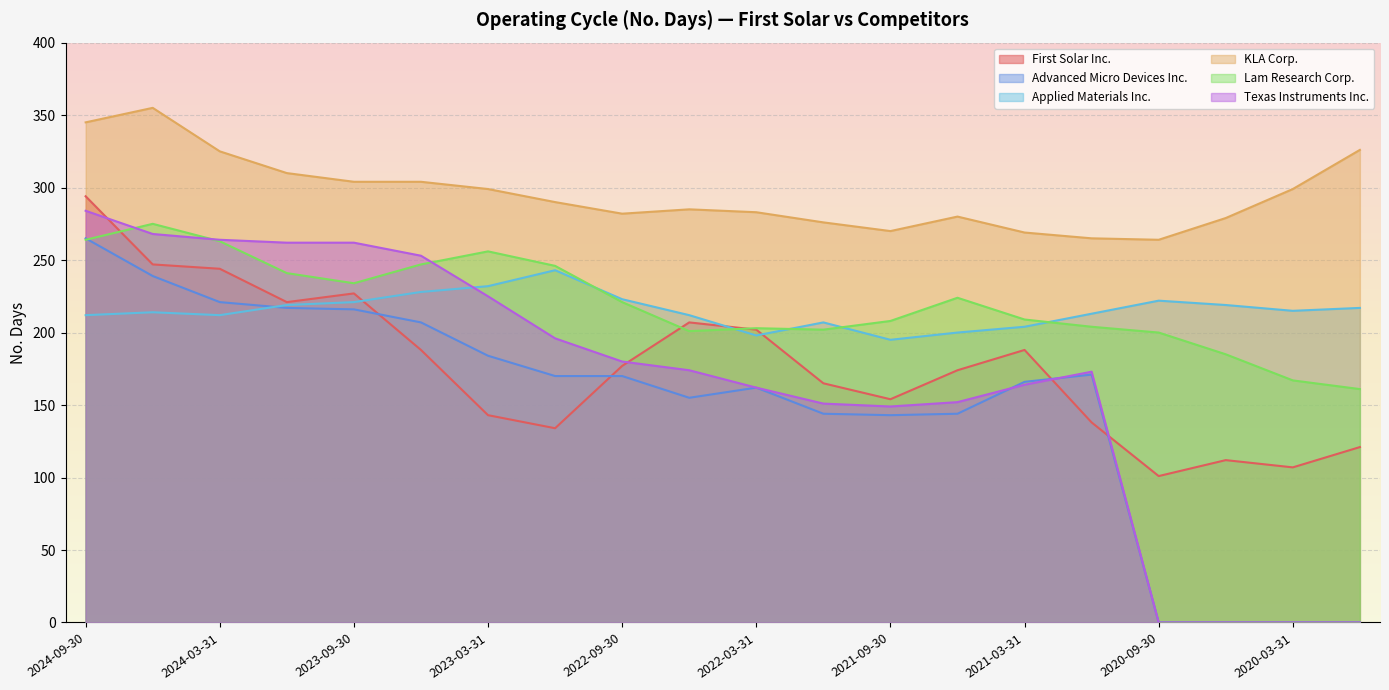

What is the label of the 18th point from the right?

2024-03-31